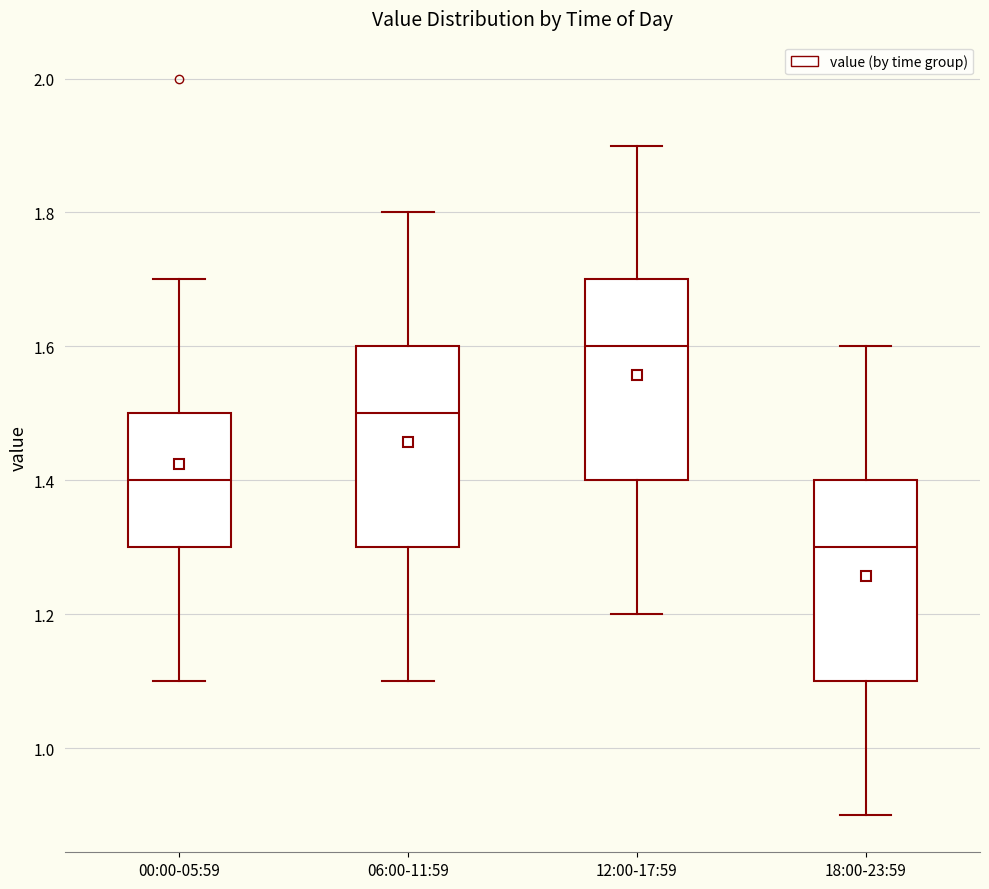

Reading left to right, read every box against the y-axis: the position of its median line, the range the box covers, and the ends of its whiskers. The values are not printed on the chart, so give them approximately, as read against the axis.

00:00-05:59: median 1.4, box 1.3 to 1.5, whiskers 1.1 to 1.7
06:00-11:59: median 1.5, box 1.3 to 1.6, whiskers 1.1 to 1.8
12:00-17:59: median 1.6, box 1.4 to 1.7, whiskers 1.2 to 1.9
18:00-23:59: median 1.3, box 1.1 to 1.4, whiskers 0.9 to 1.6